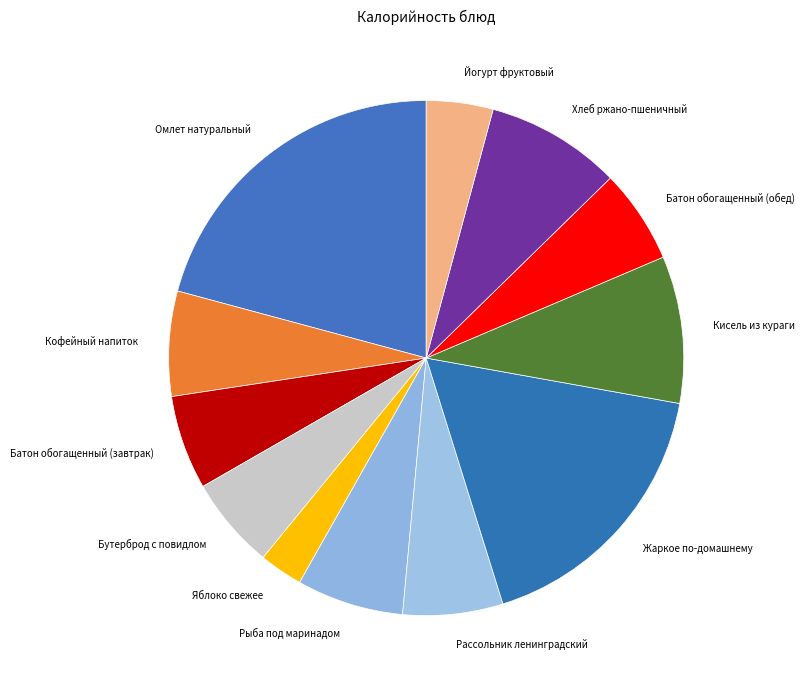

What is the ratio of the value at Батон обогащенный (завтрак) to the value at Яблоко свежее?

2.2